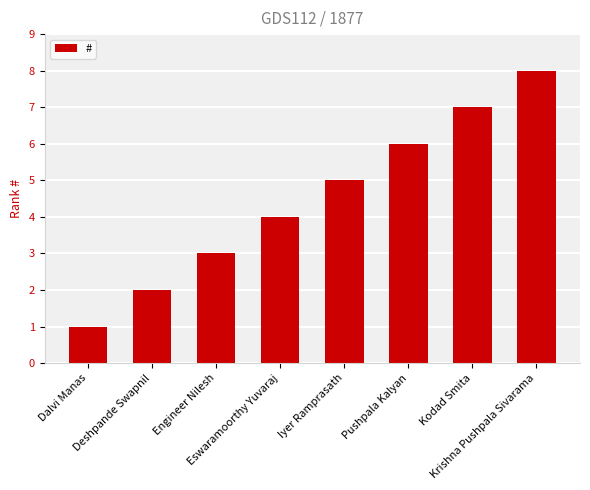

What is the label of the 4th bar from the left?

Eswaramoorthy Yuvaraj